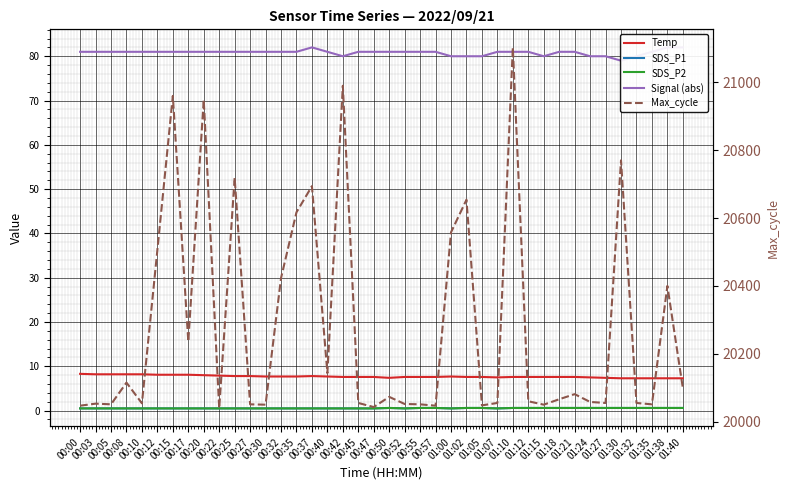

List the labels in order of Temp value, smallest first.

01:30, 01:32, 01:35, 01:38, 01:40, 00:50, 01:27, 01:07, 01:24, 00:42, 00:45, 00:47, 00:52, 00:55, 00:57, 01:02, 01:05, 01:10, 01:12, 01:15, 01:18, 01:21, 00:30, 00:32, 00:35, 00:40, 01:00, 00:25, 00:27, 00:37, 00:22, 00:20, 00:12, 00:15, 00:17, 00:03, 00:05, 00:08, 00:10, 00:00